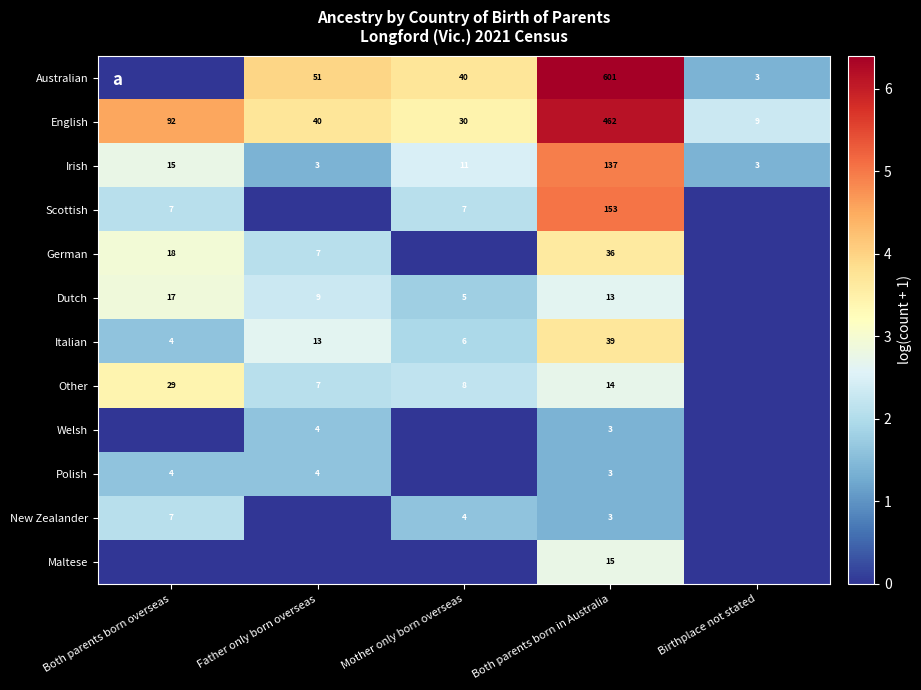

What is the average value of the Irish series?

34